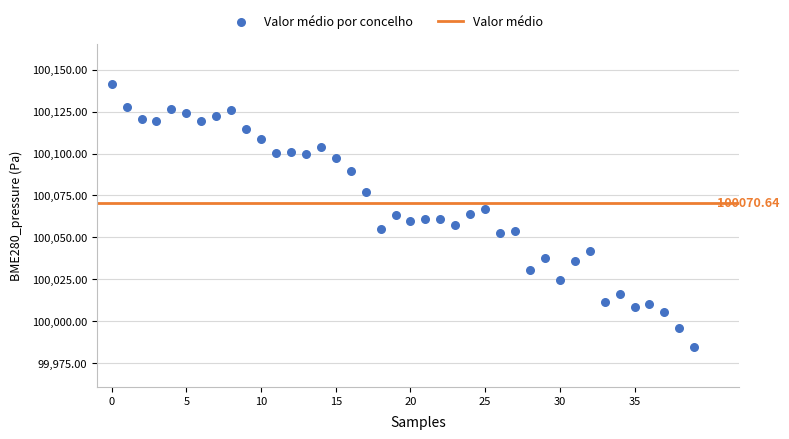

Count the number of points in this scatter plot.

40